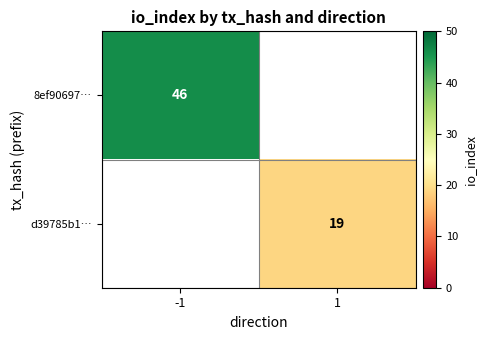

Is it true that 8ef90697… equals 14 at -1?

False